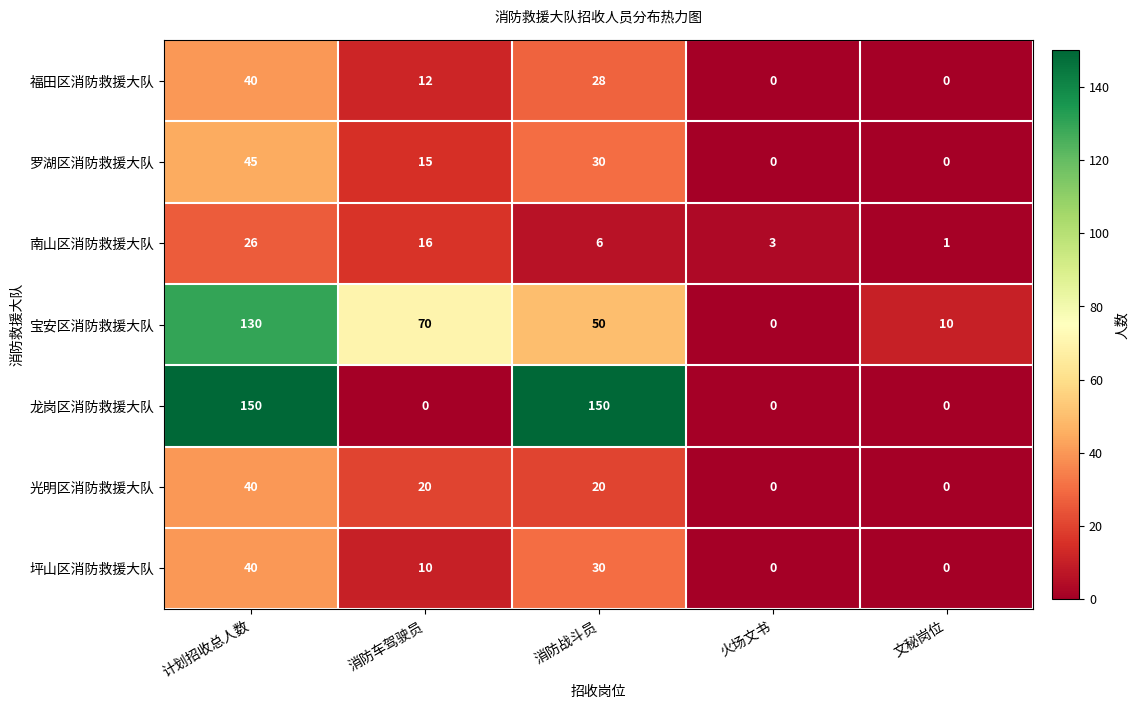

The 光明区消防救援大队 series shows 14 at 消防车驾驶员. True or false?

False